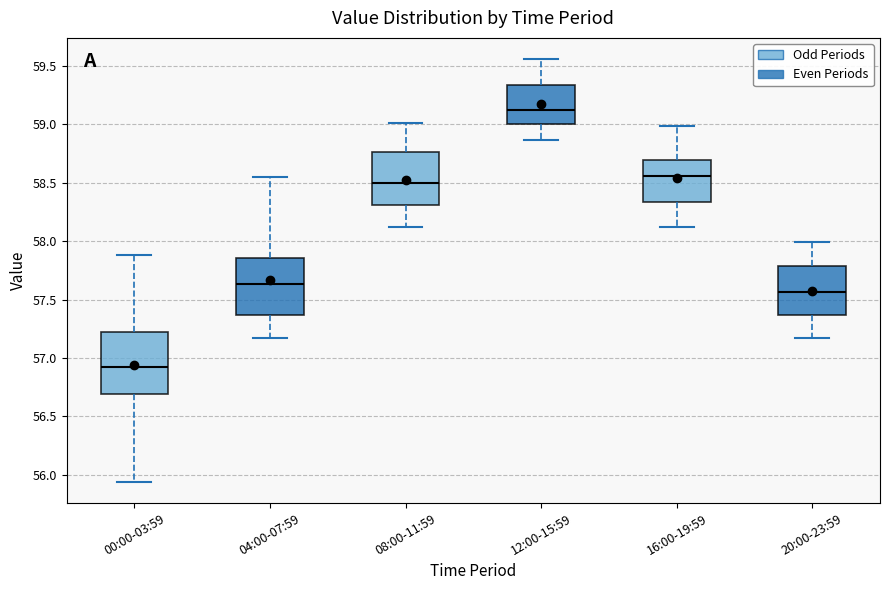

Reading left to right, read every box against the y-axis: the position of its median line, the range the box covers, and the ends of its whiskers. The values are not printed on the chart, so give them approximately, as read against the axis.

00:00-03:59: median 56.90, box 56.70 to 57.20, whiskers 55.95 to 57.90
04:00-07:59: median 57.65, box 57.35 to 57.85, whiskers 57.15 to 58.55
08:00-11:59: median 58.50, box 58.30 to 58.75, whiskers 58.10 to 59.00
12:00-15:59: median 59.10, box 59.00 to 59.35, whiskers 58.85 to 59.55
16:00-19:59: median 58.55, box 58.35 to 58.70, whiskers 58.10 to 59.00
20:00-23:59: median 57.55, box 57.35 to 57.80, whiskers 57.15 to 58.00